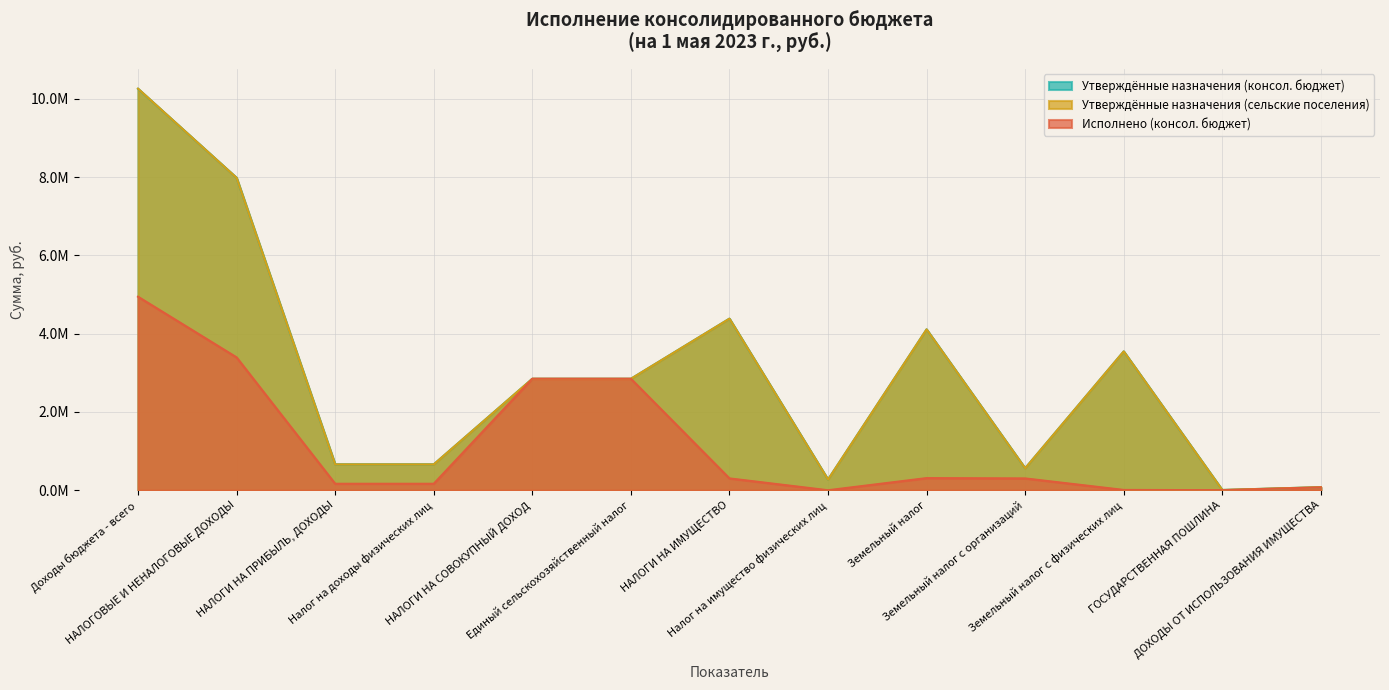

Which series has the largest total across all categories?

Утверждённые назначения (сельские поселения)